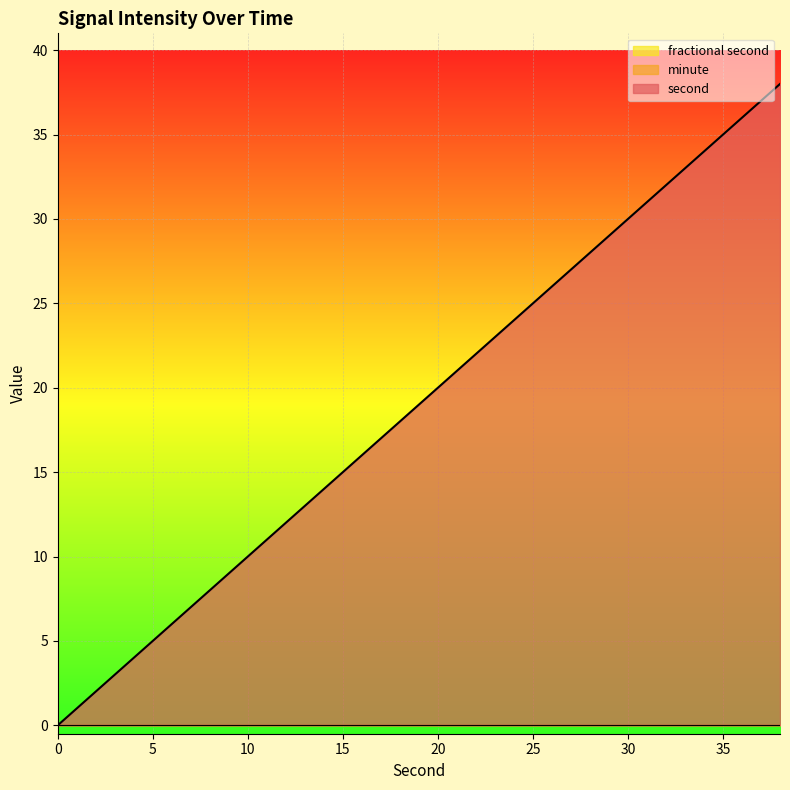

List the labels in order of second value, largest first.

38, 36, 34, 32, 30, 28, 26, 24, 22, 20, 18, 16, 14, 12, 10, 8, 6, 4, 2, 0